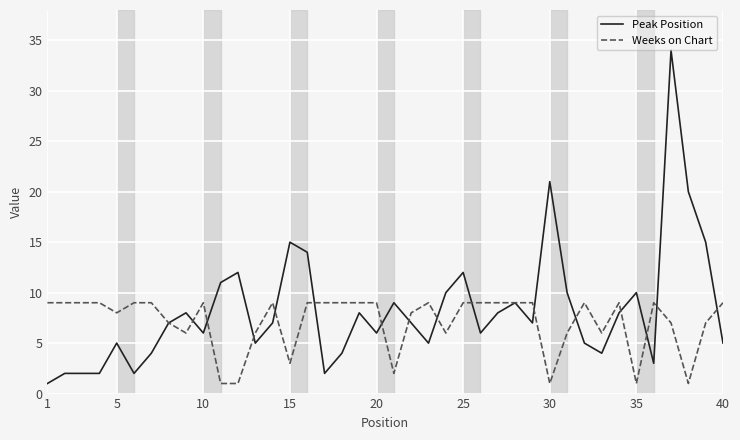

List the series in order of their peak value, highest first.

Peak Position, Weeks on Chart